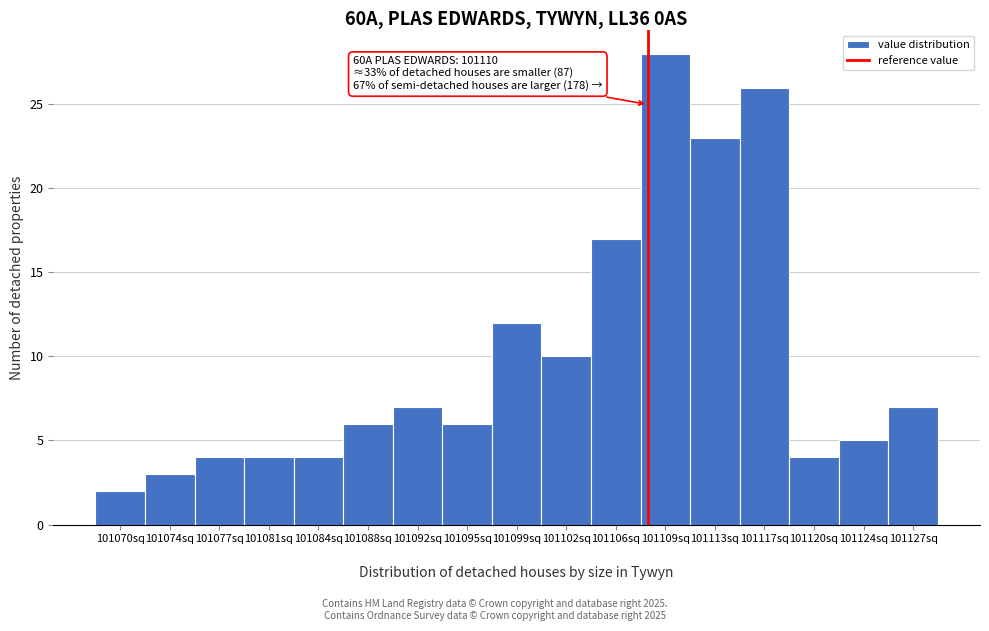

Reading left to right, transcribe all the data shown in this chart.

101070sq=2	101074sq=3	101077sq=4	101081sq=4	101084sq=4	101088sq=6	101092sq=7	101095sq=6	101099sq=12	101102sq=10	101106sq=17	101109sq=28	101113sq=23	101117sq=26	101120sq=4	101124sq=5	101127sq=7